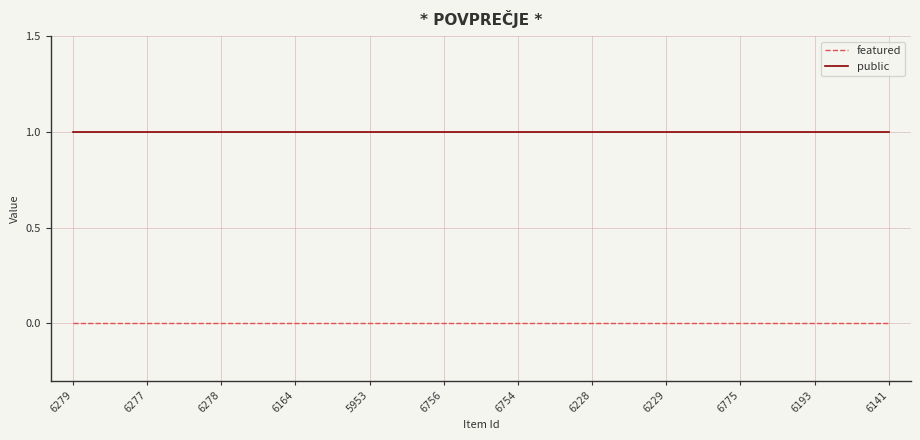

List the series in order of their overall mean, lowest first.

featured, public